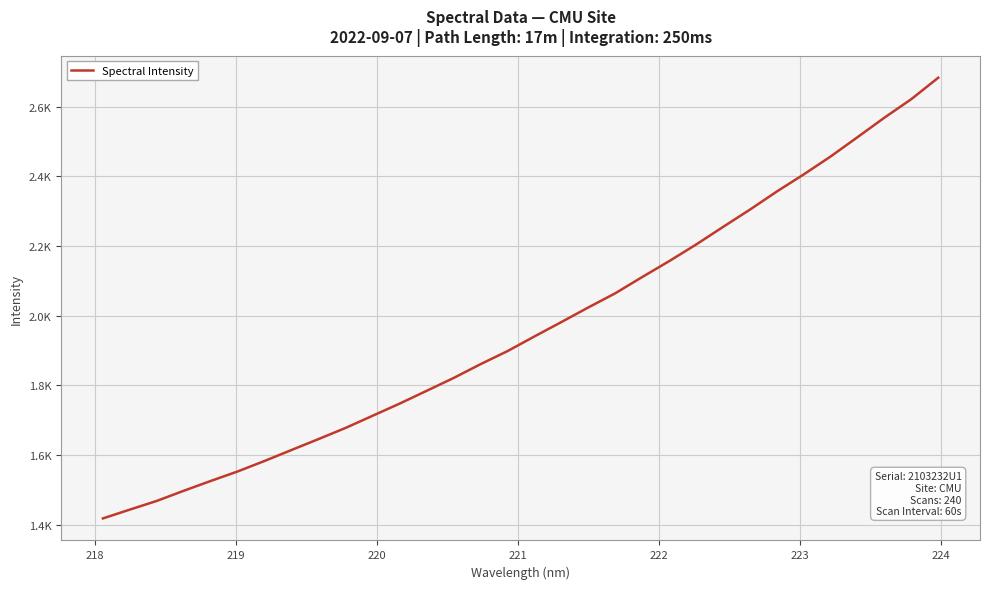

Does the chart display data point markers on the line(s)?

No